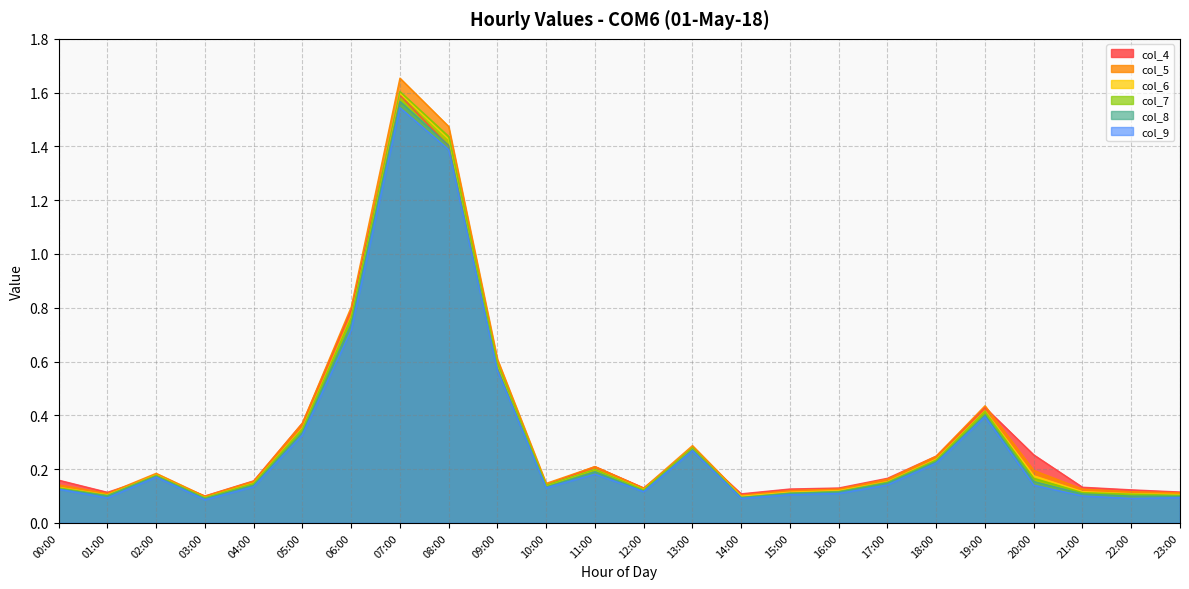

What is the value of the col_9 point at the 1st from the left?

0.1